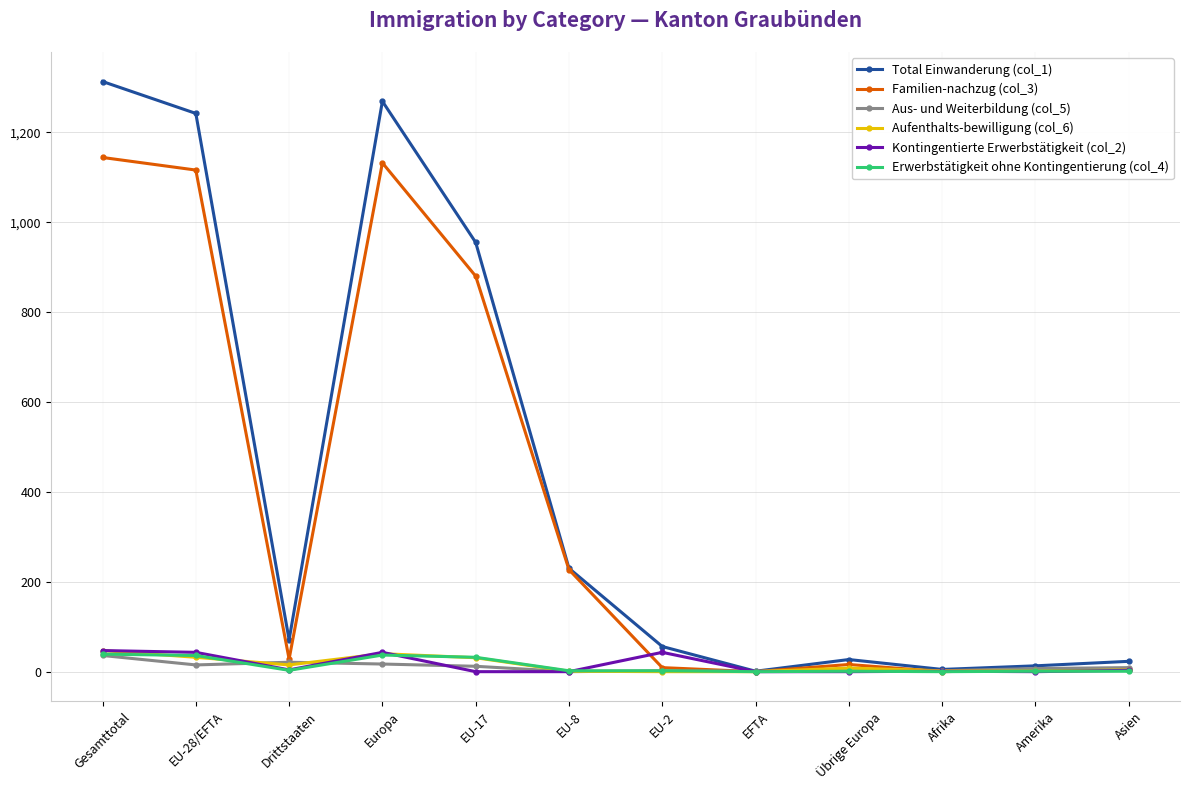

The value of Familien-nachzug (col_3) at EU-17 is 1355. True or false?

False